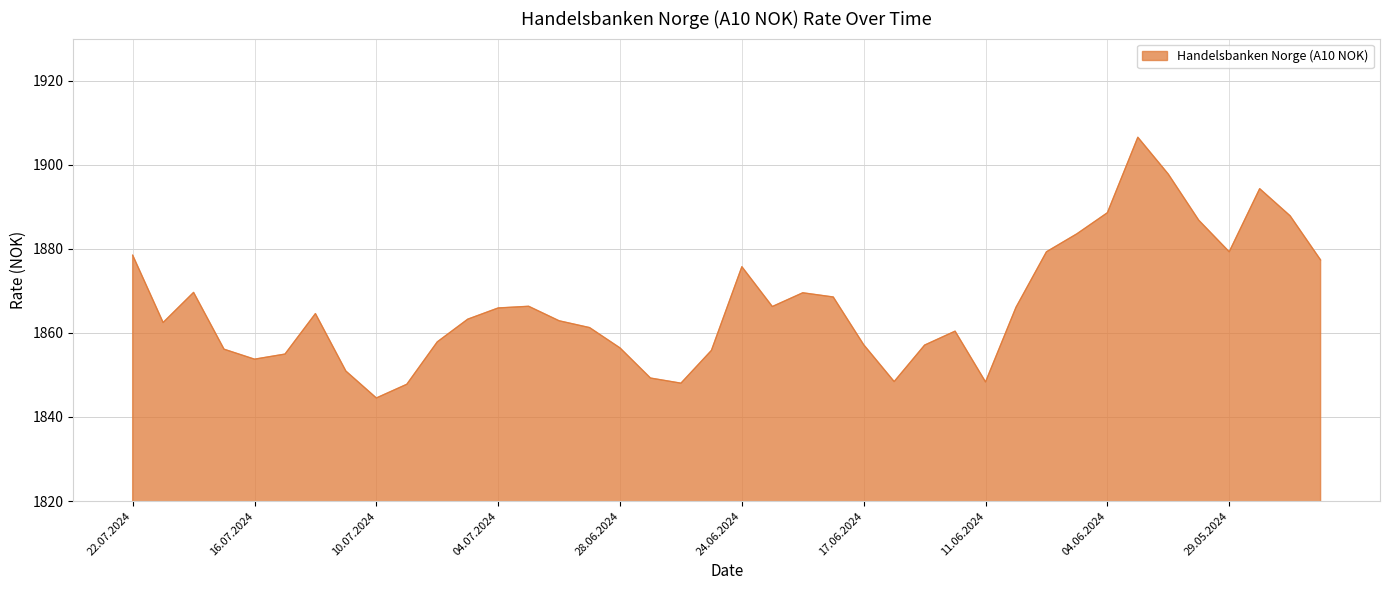

What is the minimum value shown in the chart?

1844.5